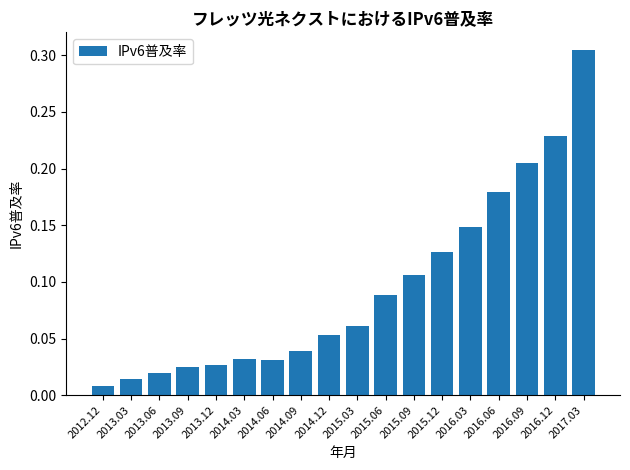

Which category has the highest value across all series?

2017.03